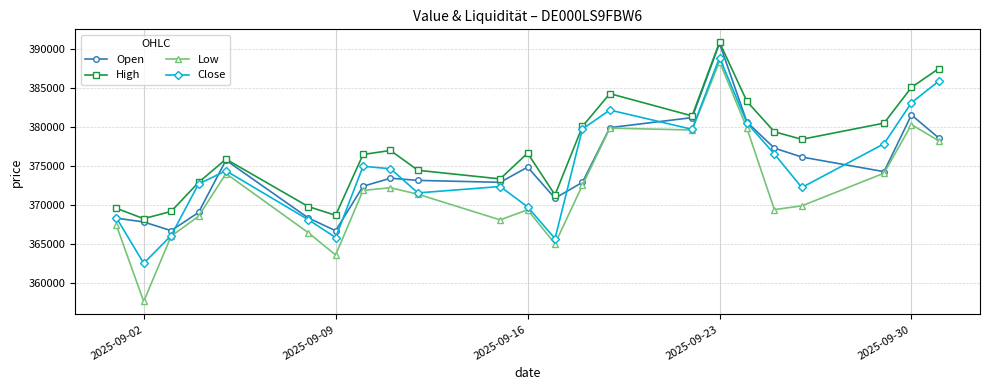

What is the sum of all Low values?

8553358